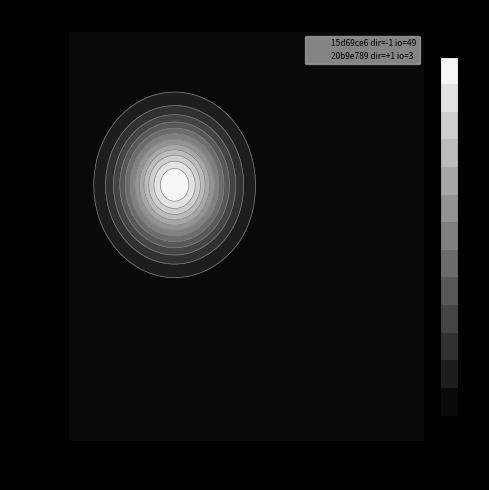

Is it true that 20b9e789823be6979d92c7bcce44aa545183543 equals 3 at io_index?

True